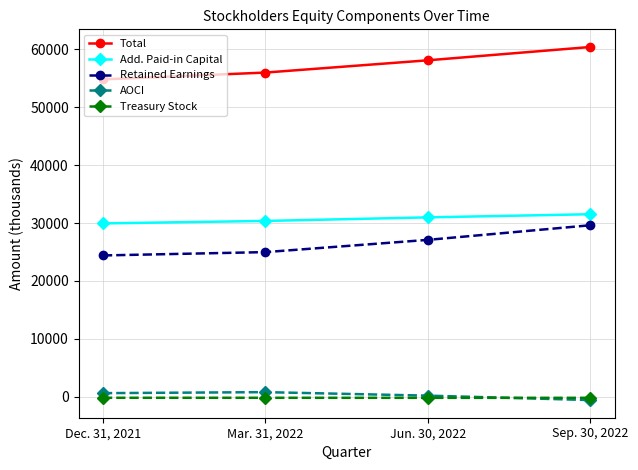

At how many categories does at least one series exceed 41709?

4